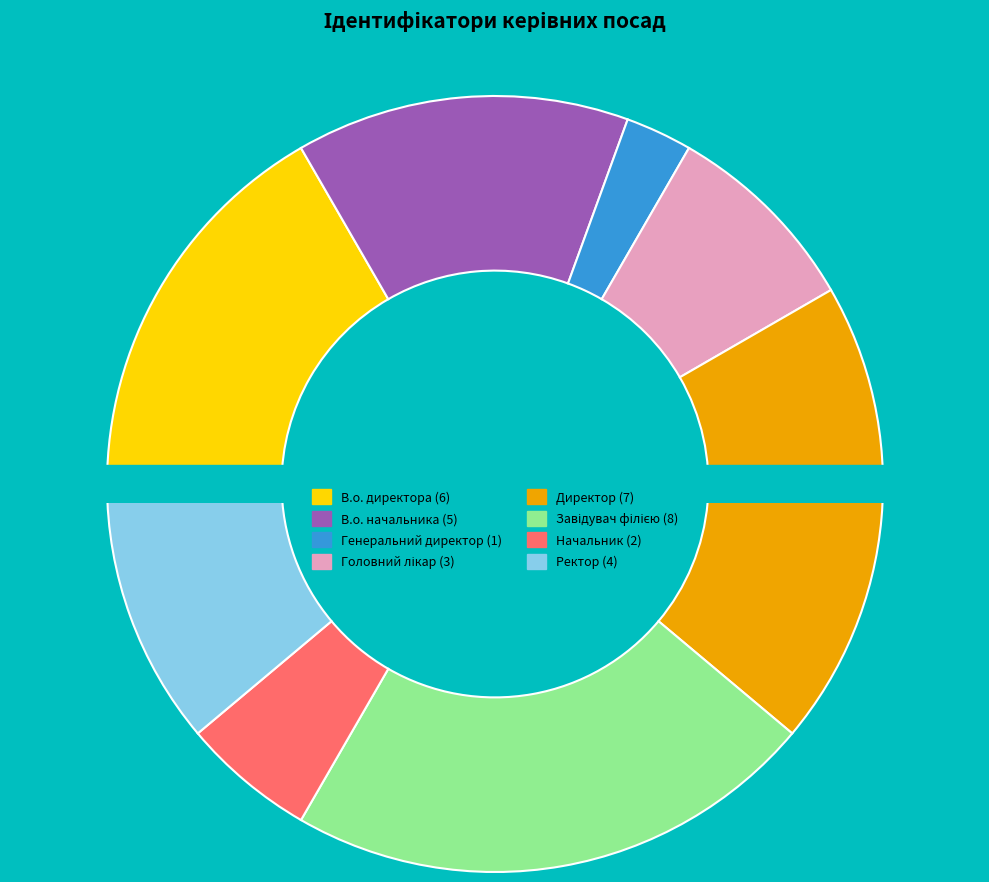

Combined, do Ректор and Головний лікар account for over 50%?

No